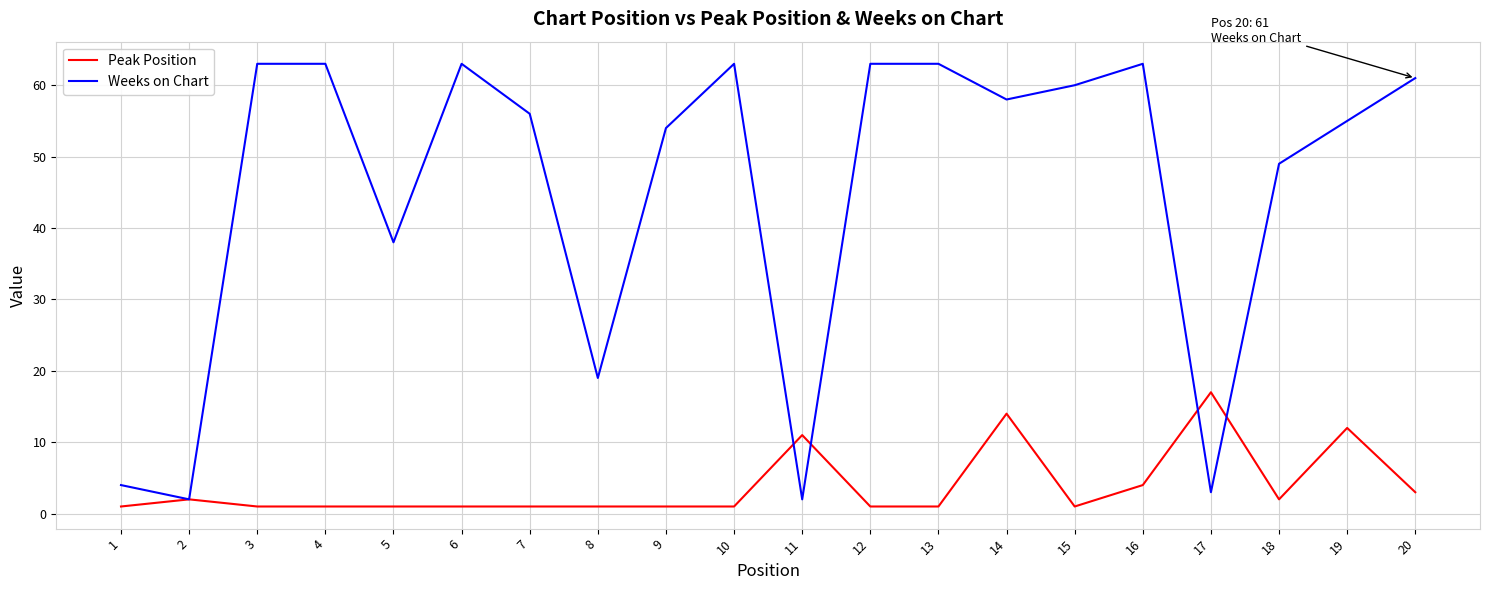

Is it true that Weeks on Chart equals 34 at 19?

False